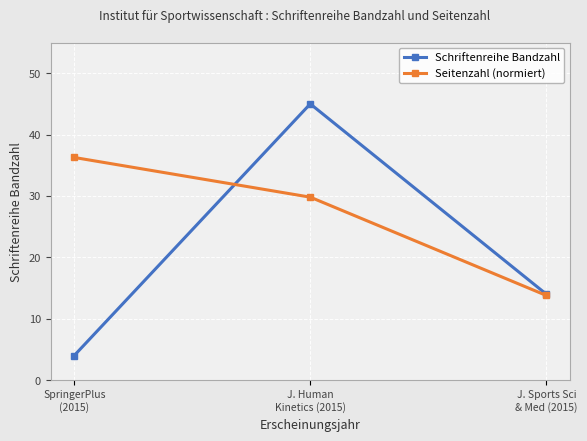

What position from the left is J. Human
Kinetics (2015)?

2